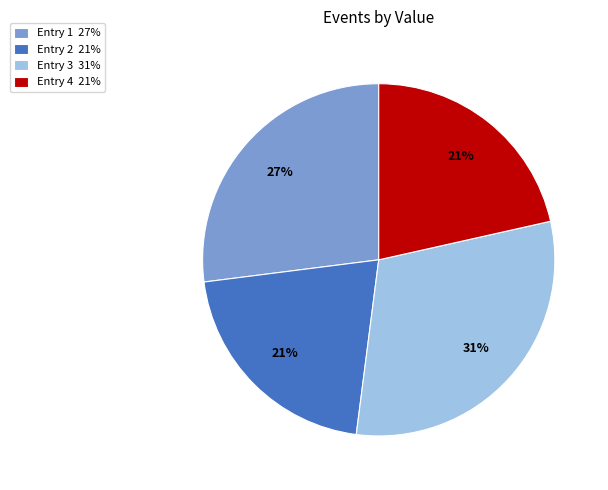

Approximately how many times larger is the value at Entry 2 21% compared to Entry 4 21%?

1.0